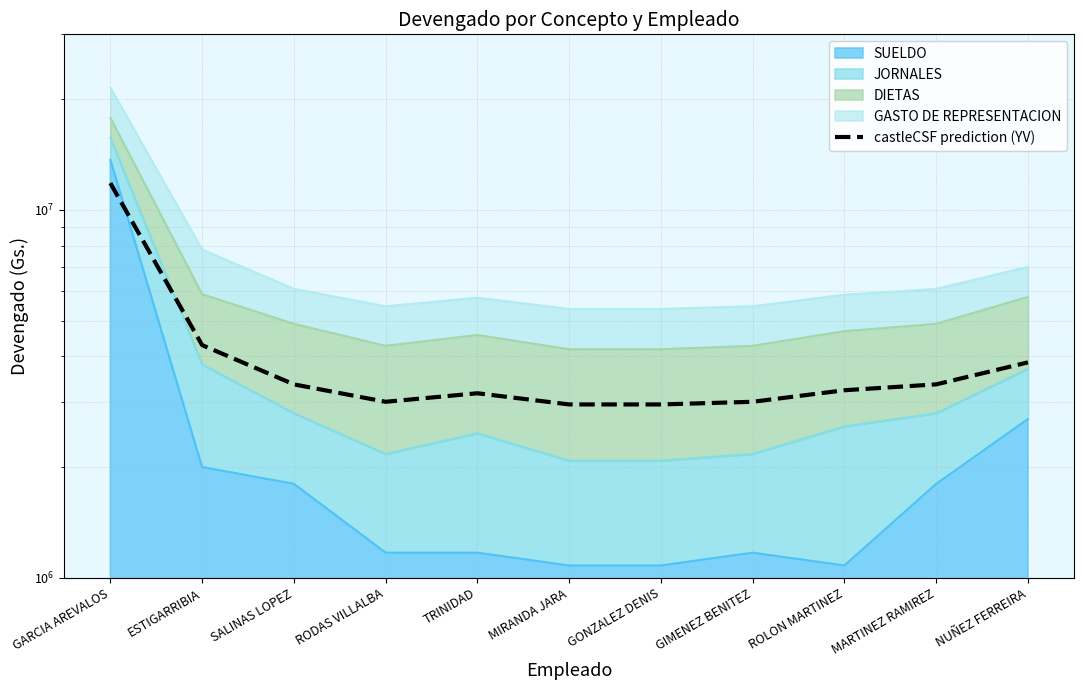

What is the label of the 1st point from the left?

GARCIA AREVALOS